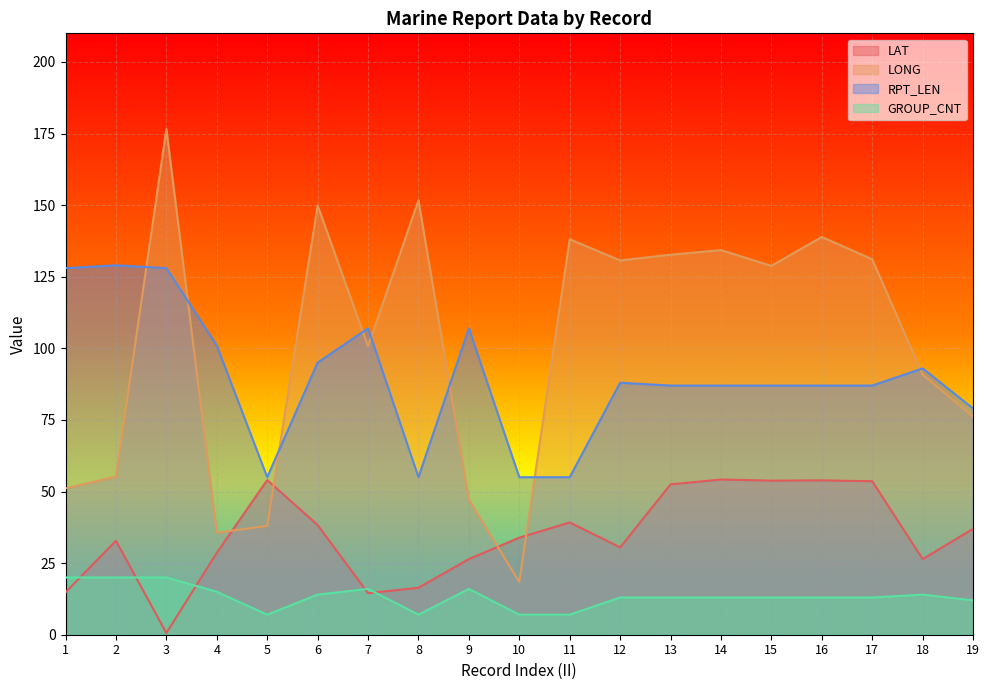

Reading left to right, list all the values displayed in this chart.

LAT: 14.8	32.8	0.6	28.6	54.0	38.3	14.5	16.4	26.4	33.9	39.2	30.5	52.5	54.2	53.8	53.9	53.6	26.4	37.0
LONG: 51.1	55.2	176.6	35.6	38.0	149.9	100.7	151.7	47.2	18.4	138.1	130.7	132.7	134.3	128.8	138.9	131.1	90.8	76.1
RPT_LEN: 128.0	129.0	128.0	101.0	55.0	95.0	107.0	55.0	107.0	55.0	55.0	88.0	87.0	87.0	87.0	87.0	87.0	93.0	79.0
GROUP_CNT: 20.0	20.0	20.0	15.0	7.0	14.0	16.0	7.0	16.0	7.0	7.0	13.0	13.0	13.0	13.0	13.0	13.0	14.0	12.0